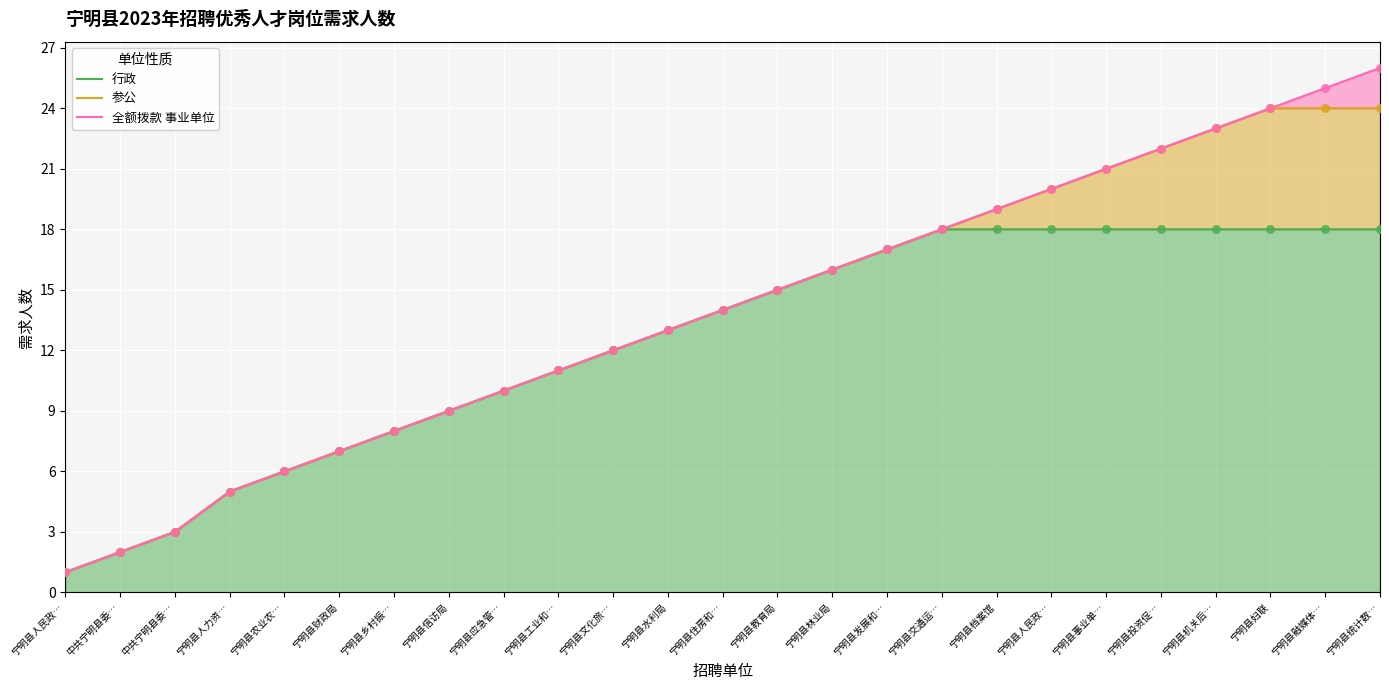

At which category is the sum across all series the highest?

宁明县统计数…